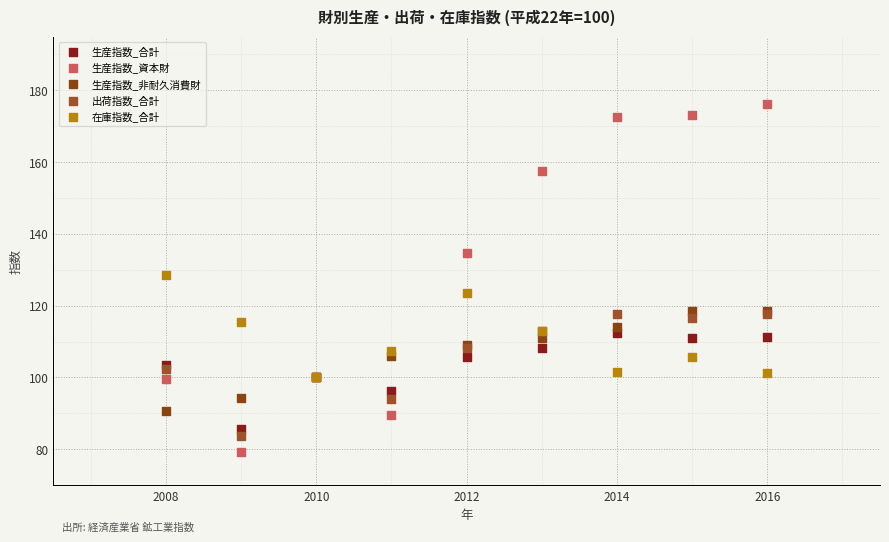

Which series reaches the maximum Y coordinate?

生産指数_資本財